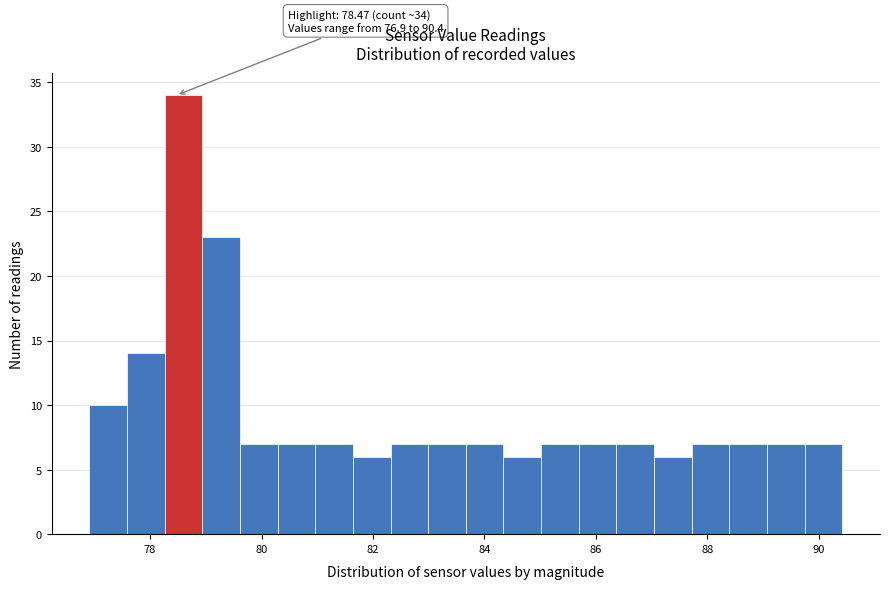

Read against the x-axis, roughly where is the centre of the tallest bar?

78.6